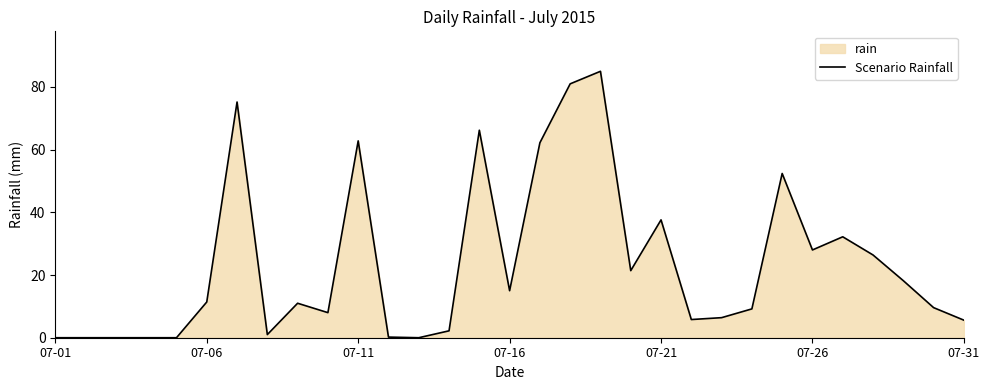

Which label corresponds to the smallest value in the chart?

07-01